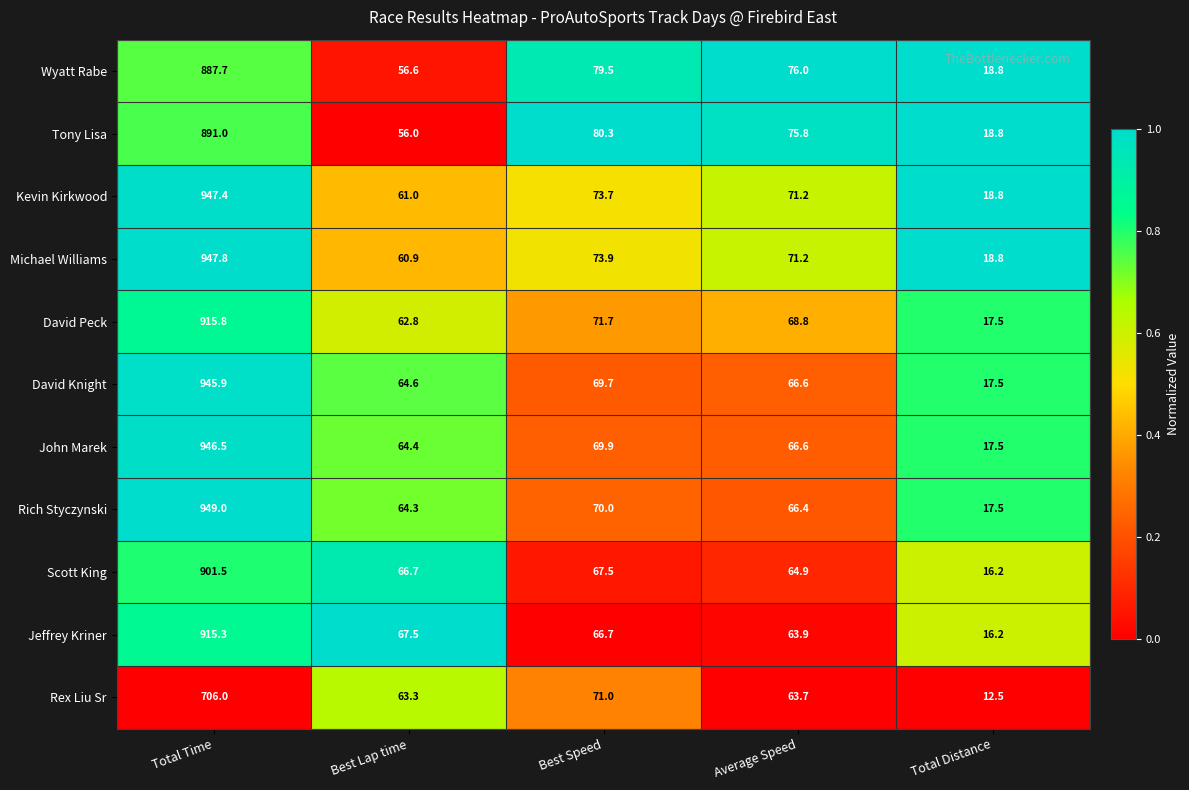

The value of Rex Liu Sr at Total Distance is 16.3. True or false?

False